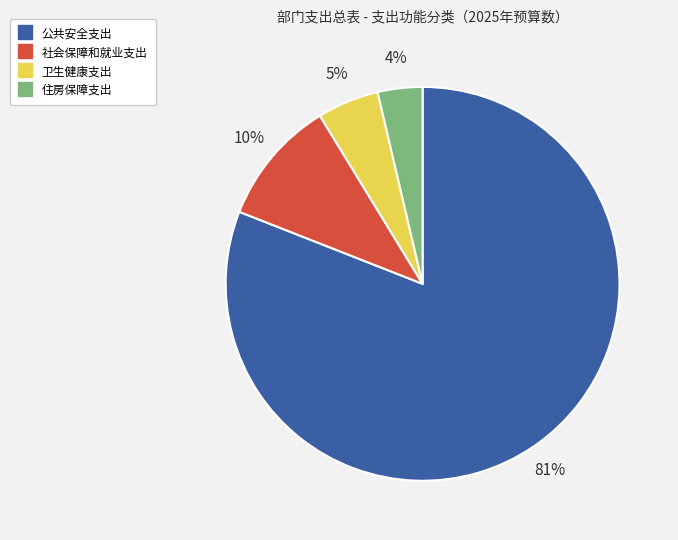

The 公共安全支出 slice represents 81% of the pie. True or false?

True